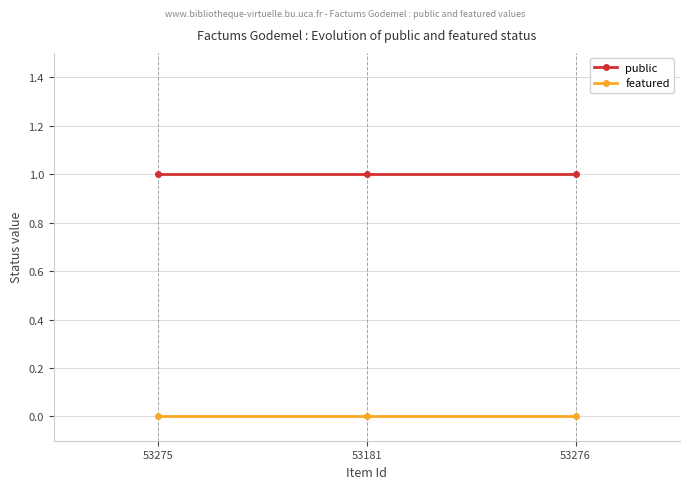

Which series has the largest total across all categories?

public